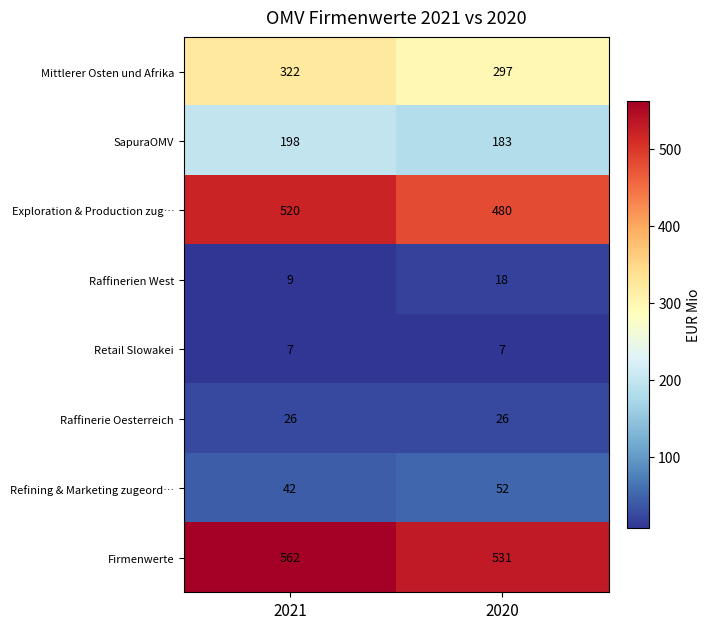

Reading left to right, list all the values displayed in this chart.

Mittlerer Osten und Afrika: 322	297
SapuraOMV: 198	183
Exploration & Production zug…: 520	480
Raffinerien West: 9	18
Retail Slowakei: 7	7
Raffinerie Oesterreich: 26	26
Refining & Marketing zugeord…: 42	52
Firmenwerte: 562	531